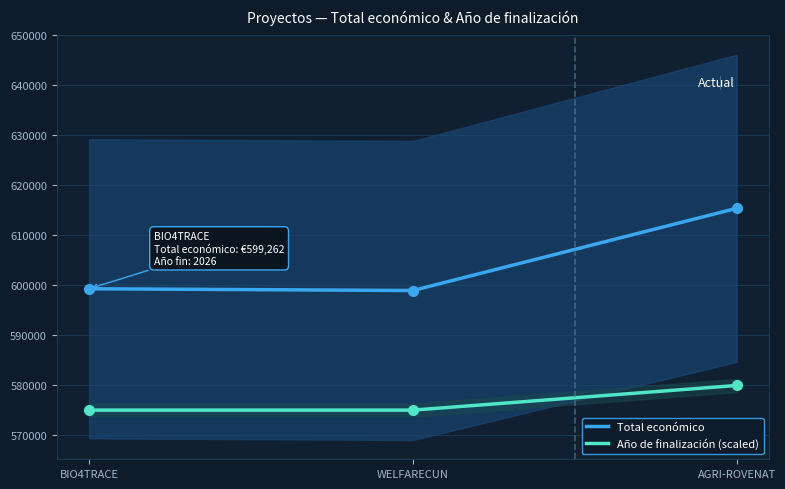

True or false: Total económico and Año de finalización (scaled) intersect in this chart.

False